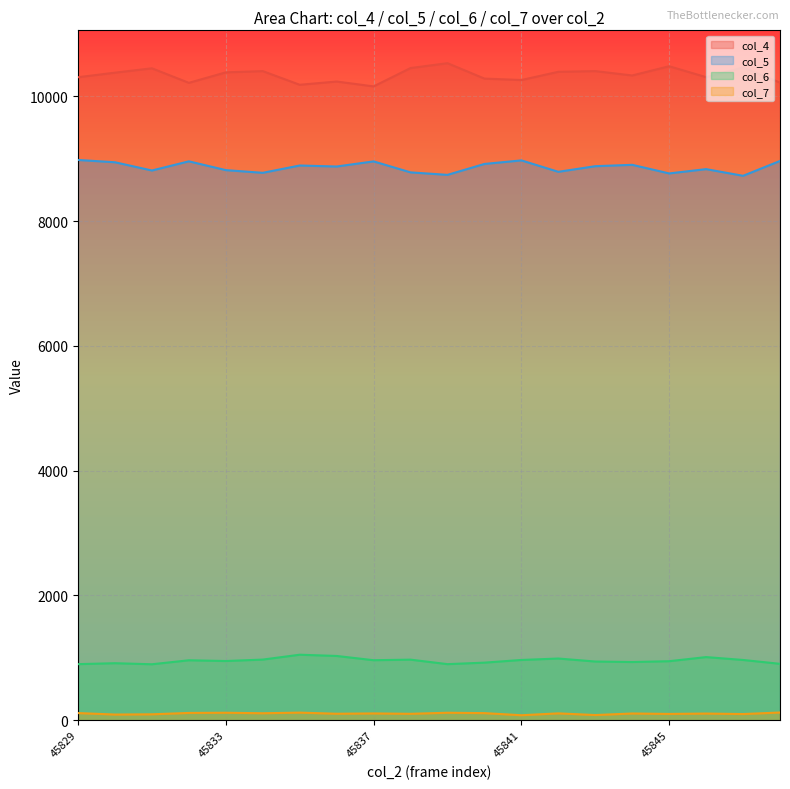

At which category does col_5 reach its first local peak?

45832